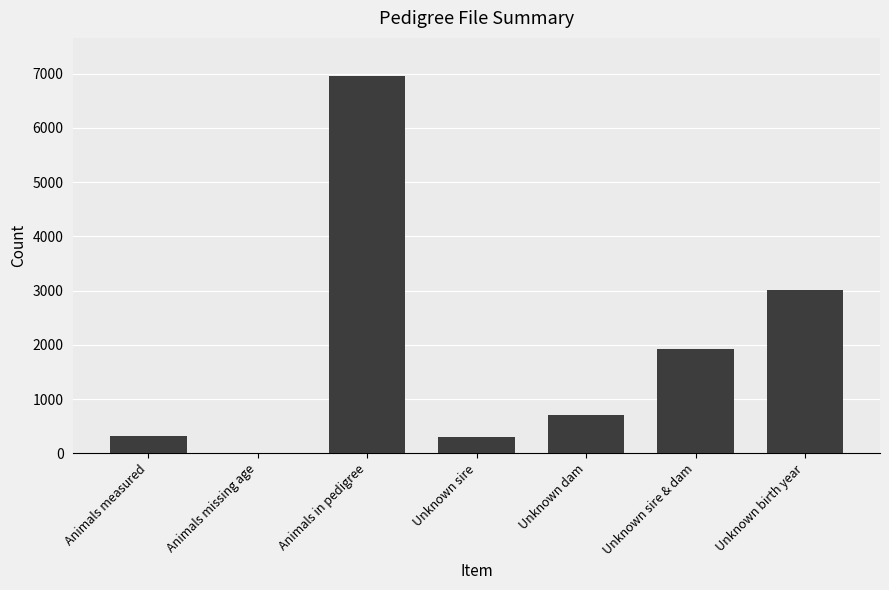

At which label is the value closest to 3487?

Unknown birth year